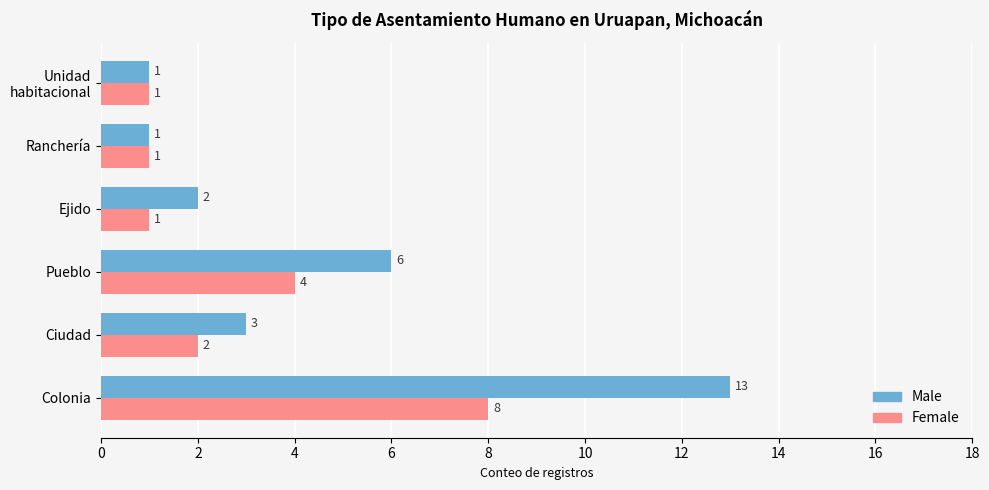

Which series has the largest total across all categories?

Male